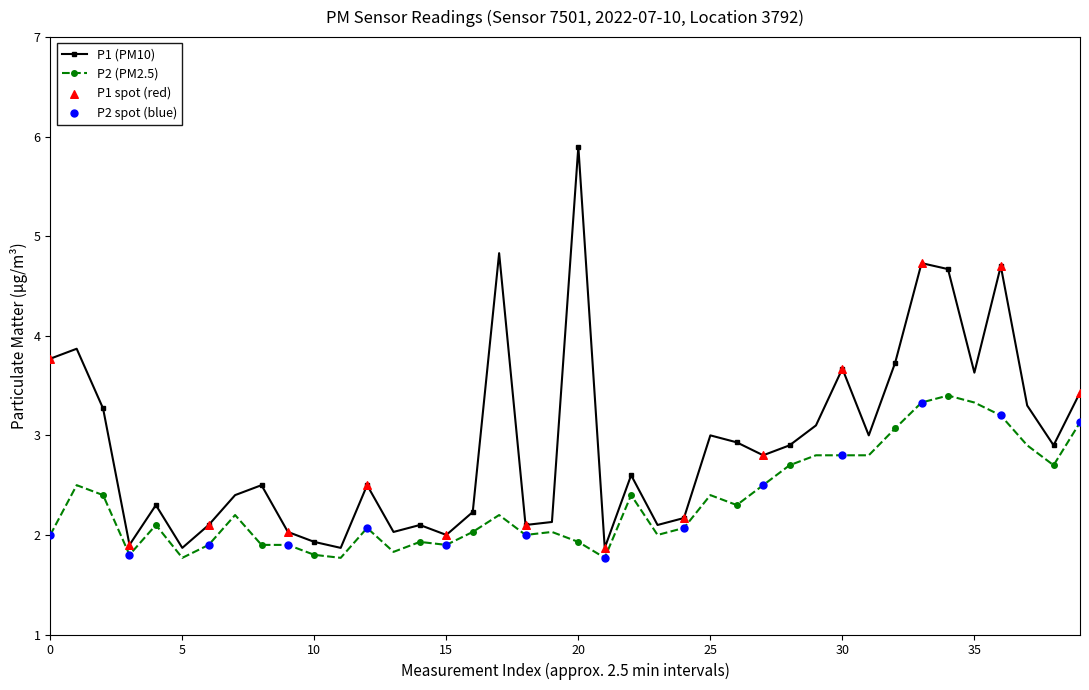

Which series has the largest total across all categories?

P1 (PM10)